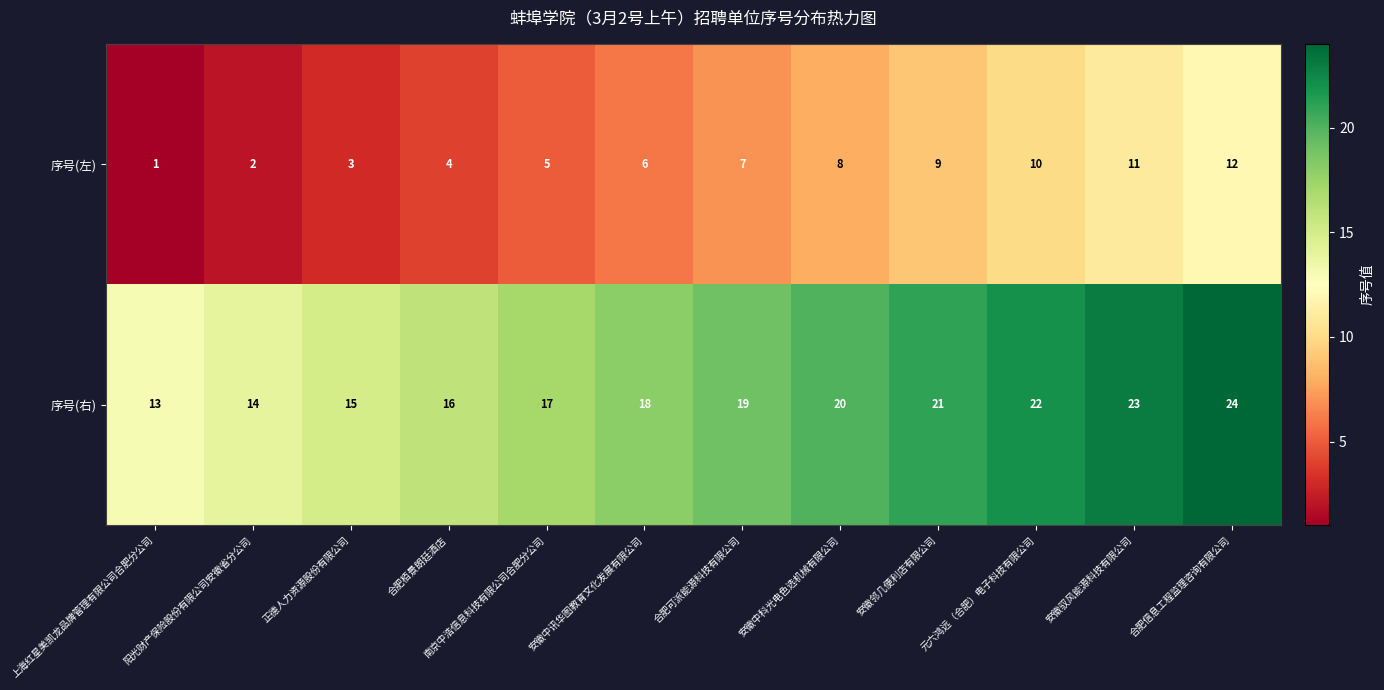

What is the sum of all 序号(左) values?

78